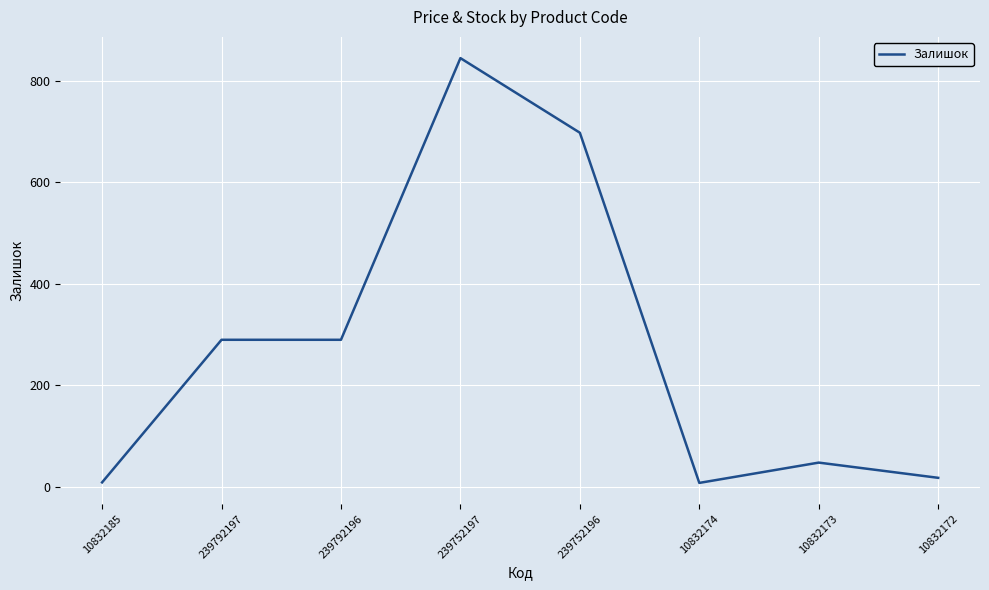

Approximately how many times larger is the value at 239752196 compared to 10832173?

14.5